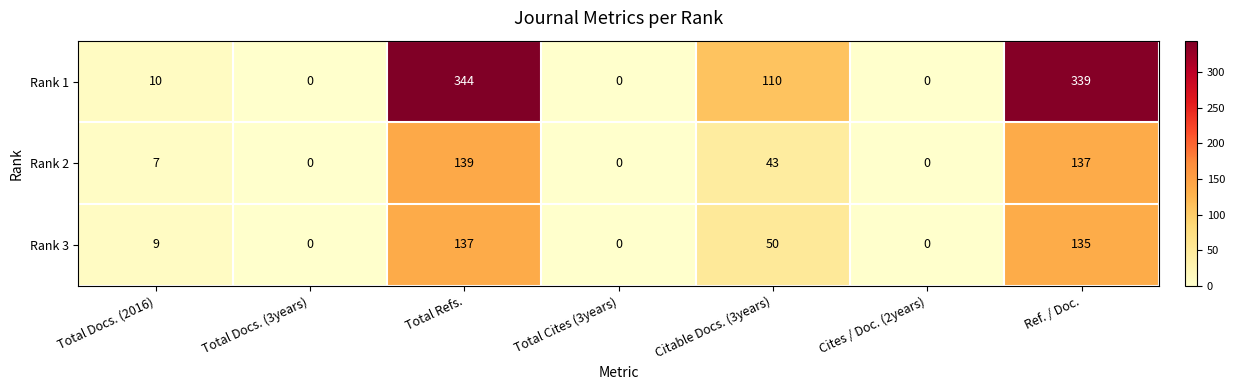

Is the value of Rank 1 at Ref. / Doc. greater than the value of Rank 3 at Total Cites (3years)?

Yes